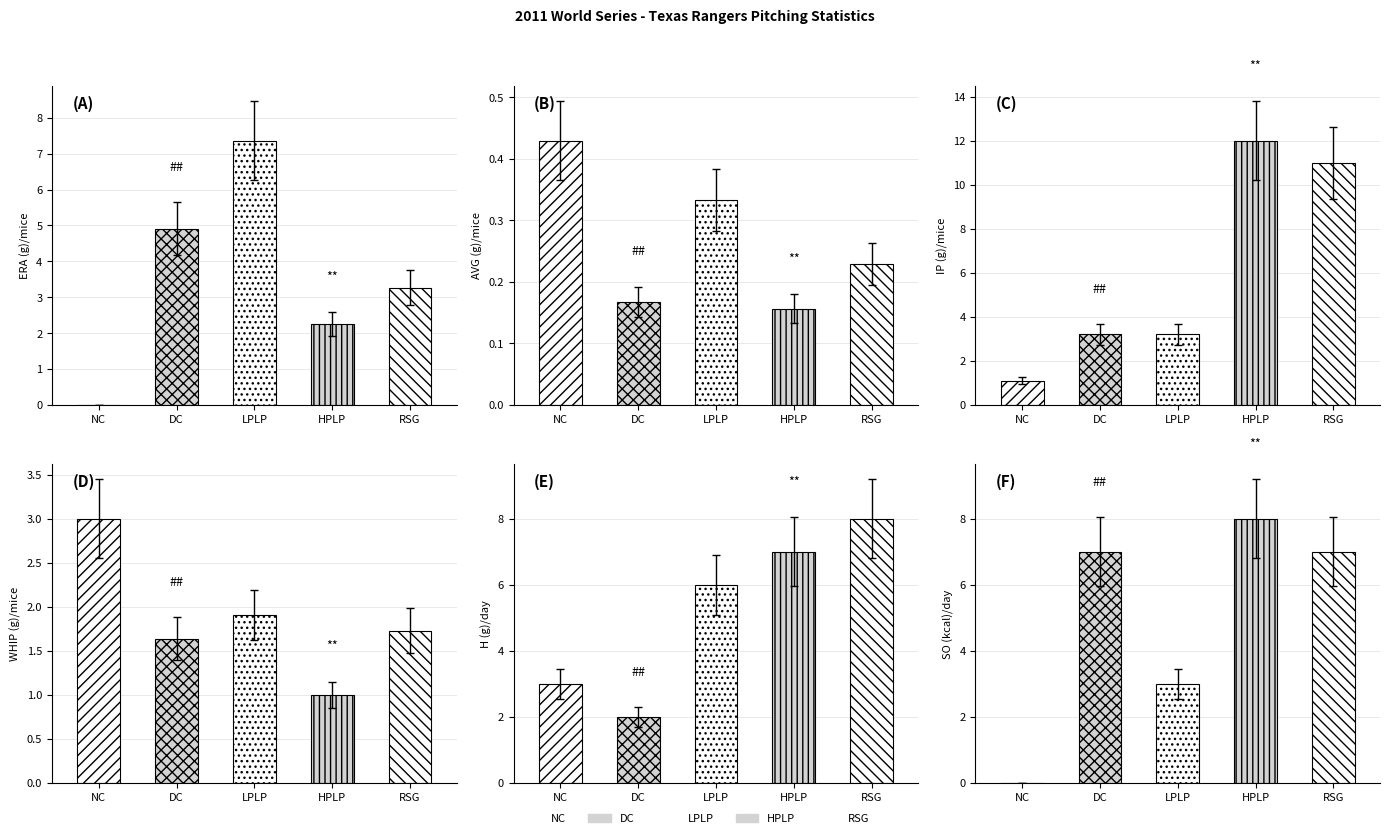

True or false: ERA has a value of 3.7 at Harrison M.

False